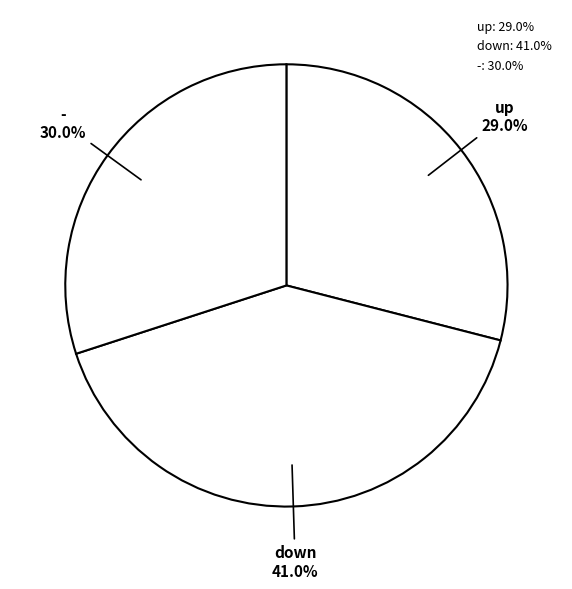

To the nearest percent, what is the difference between the largest and smallest slice percentages?

12%